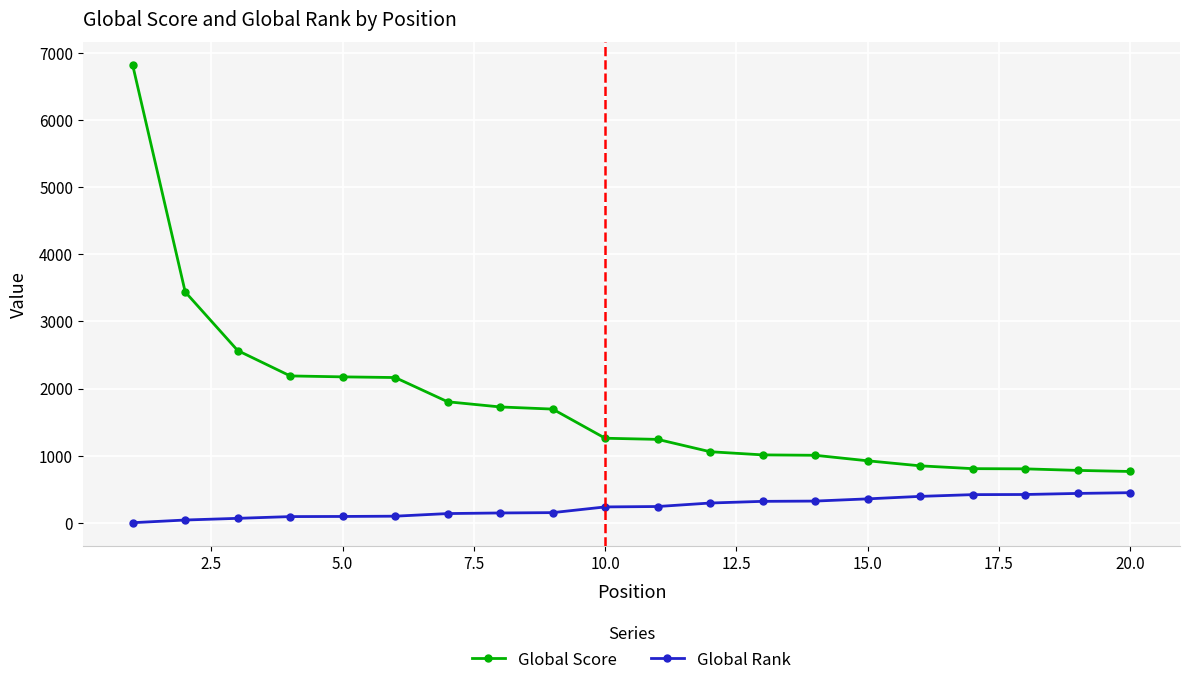

What is the lowest value of the Global Score series?

766